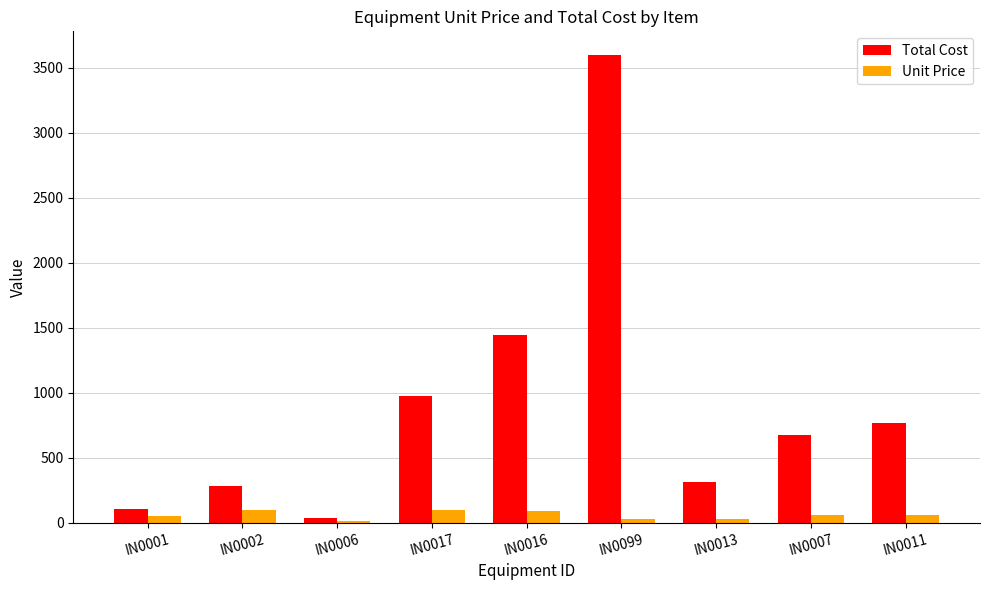

What is the greatest value displayed?

3600